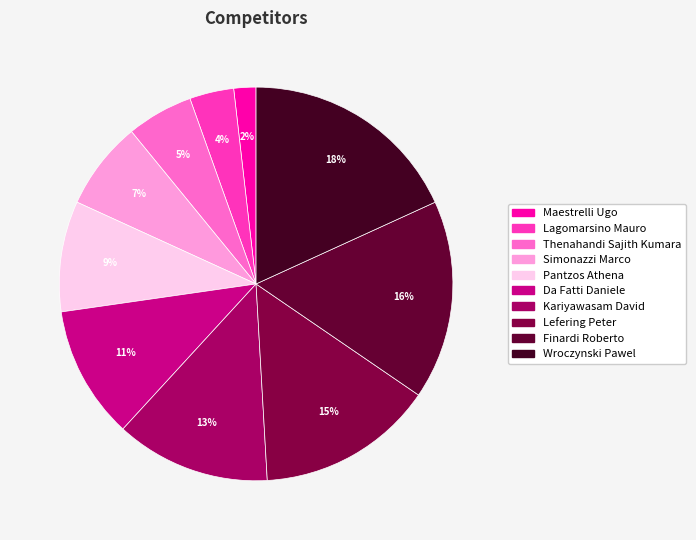

Count the number of slices in the pie.

10